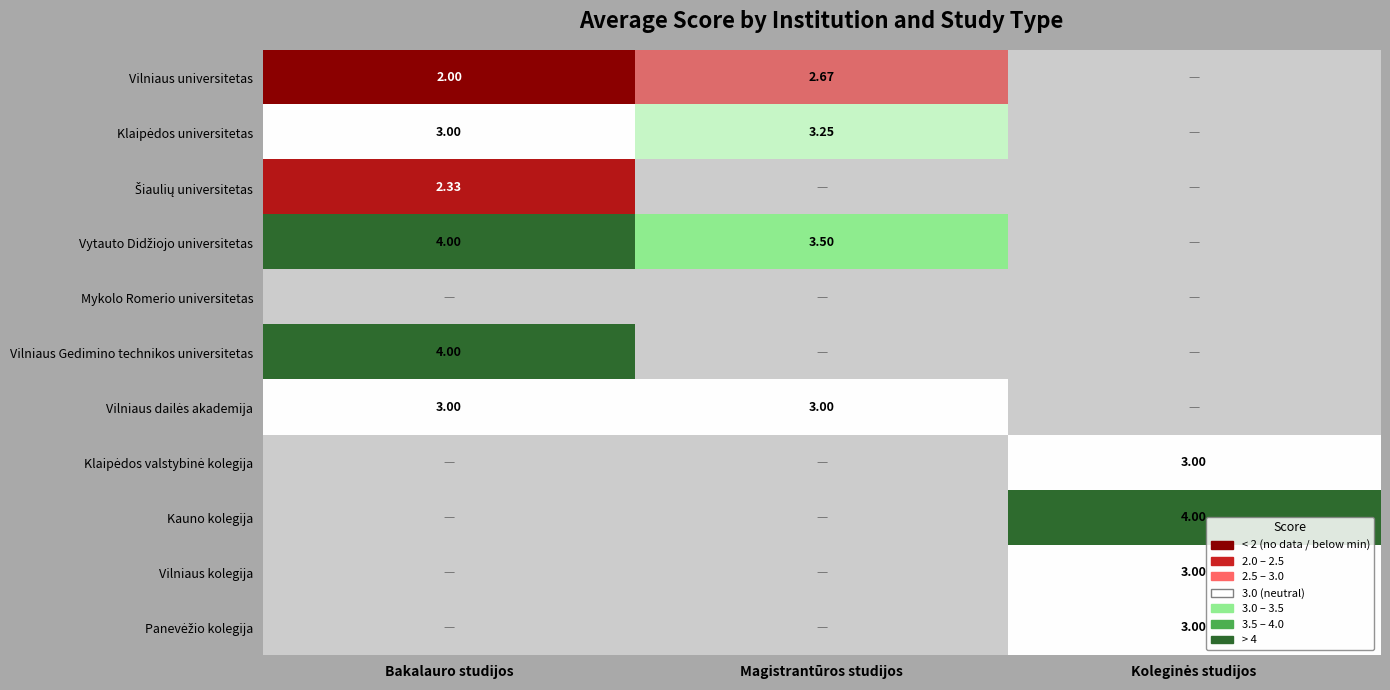

At which label is Klaipėdos universitetas closest to 3?

Bakalauro studijos